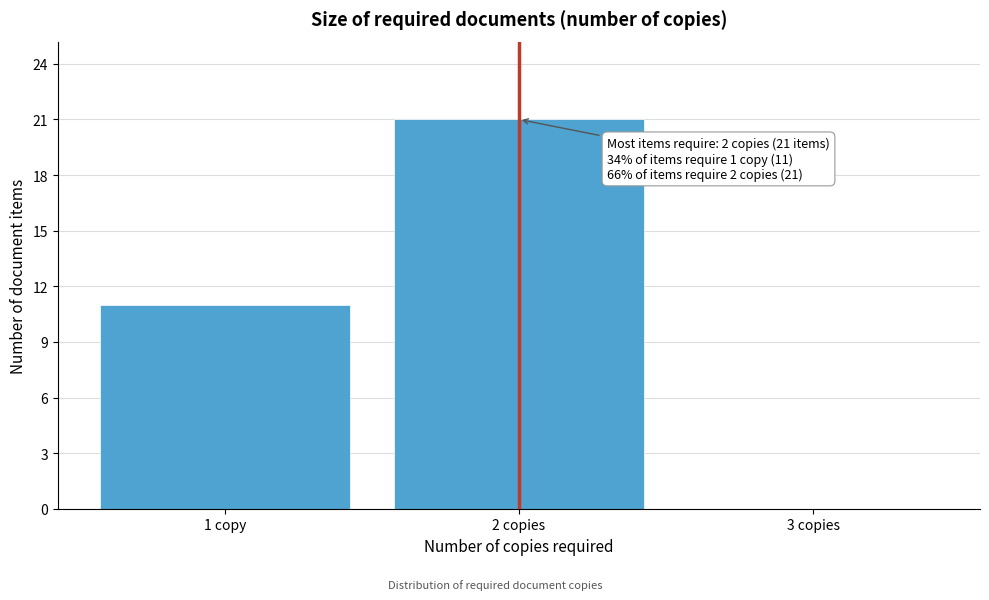

Reading right to left, extract all data points from this chart.

3 copies=0	2 copies=21	1 copy=11